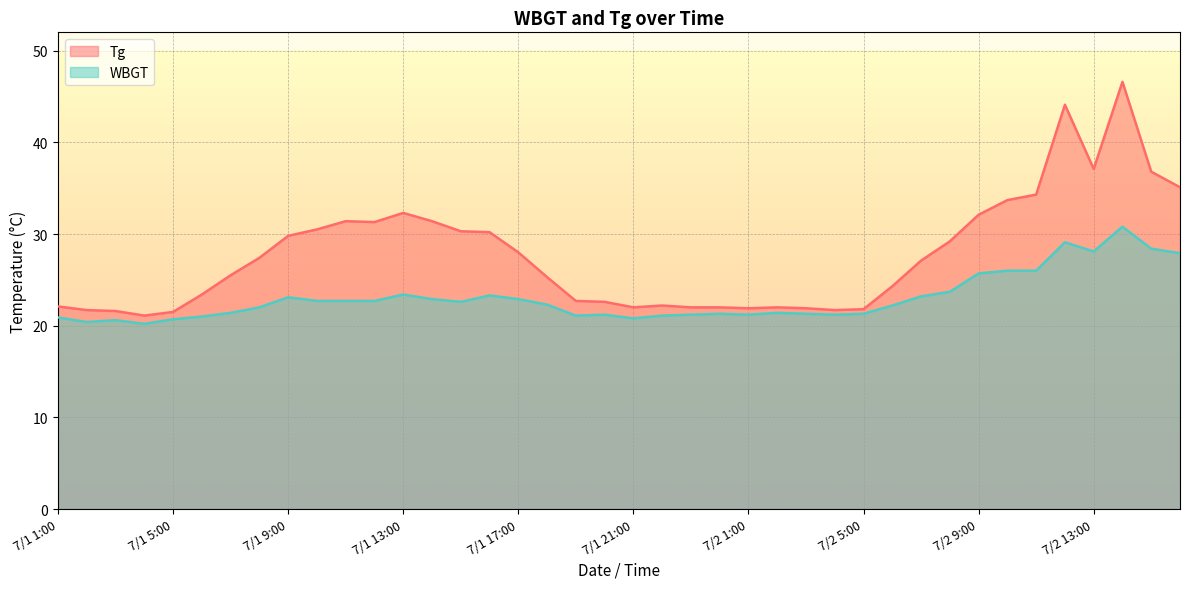

In Tg, how many points are lower than both neighbors (excluding endpoints)?

6